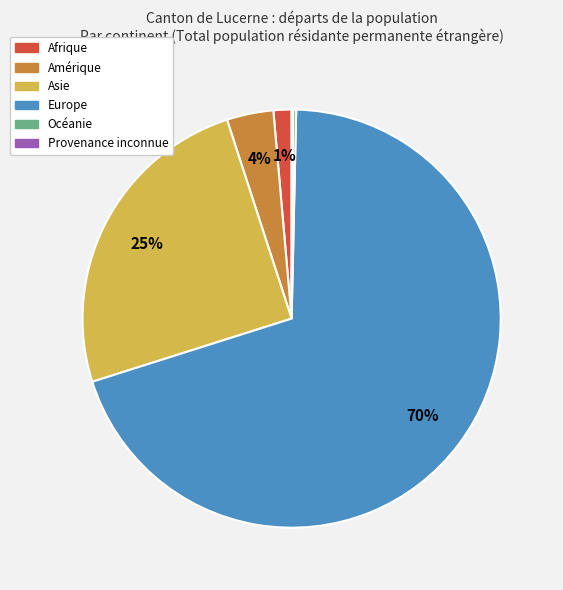

The Europe slice represents 70% of the pie. True or false?

True